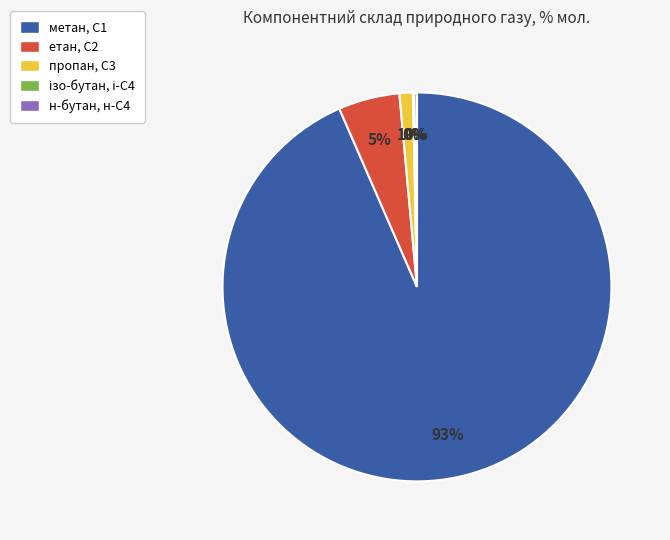

True or false: пропан, С3 accounts for 11% of the total.

False